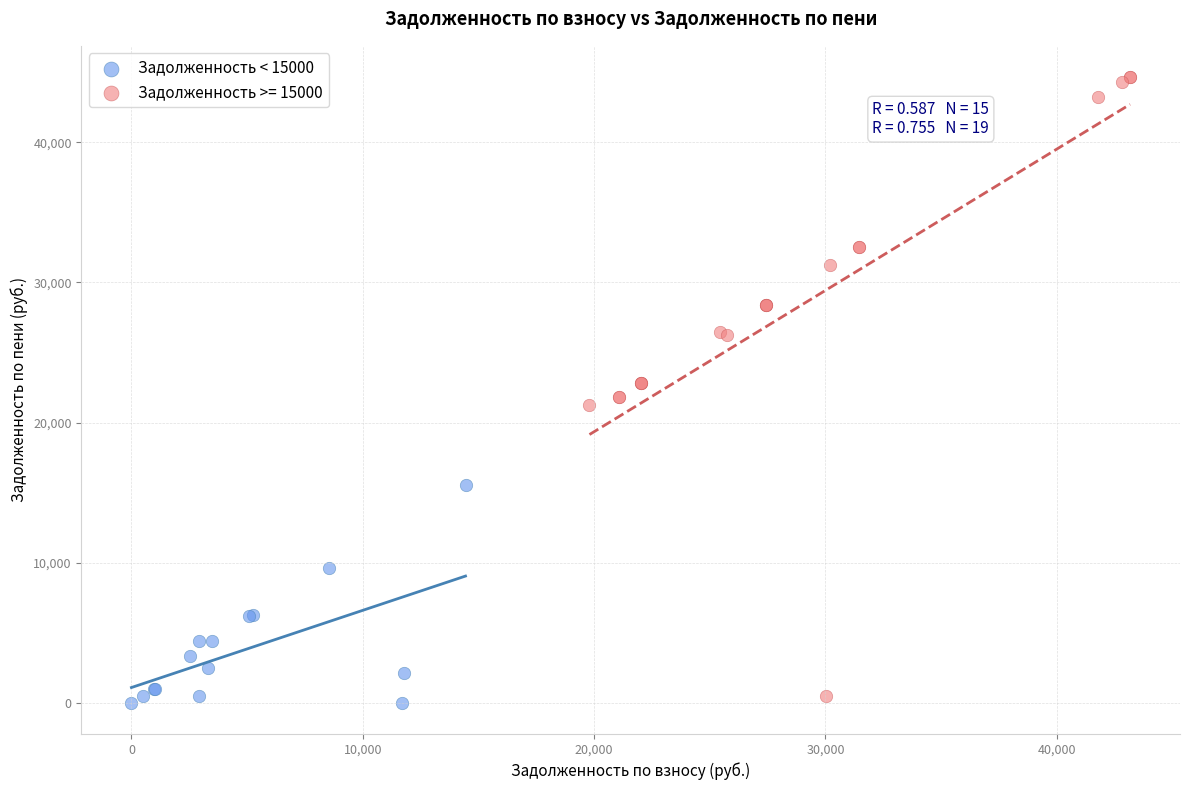

Which series reaches the maximum Y coordinate?

Задолженность >= 15000